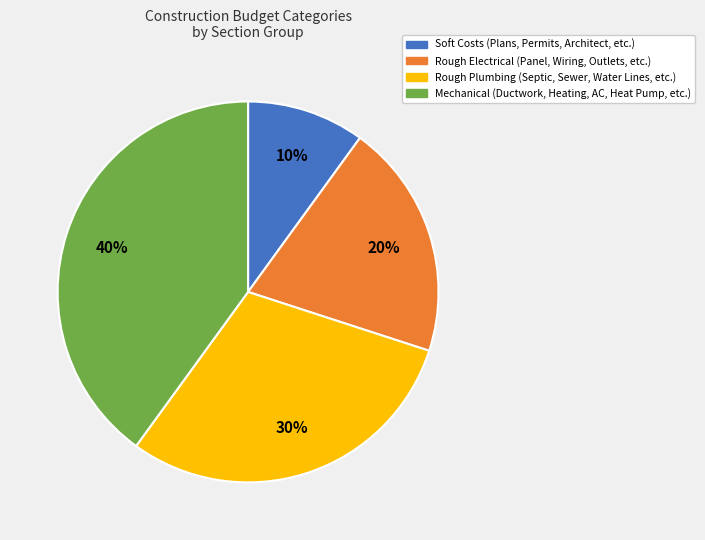

What percentage is the Mechanical slice, to the nearest percent?

40%